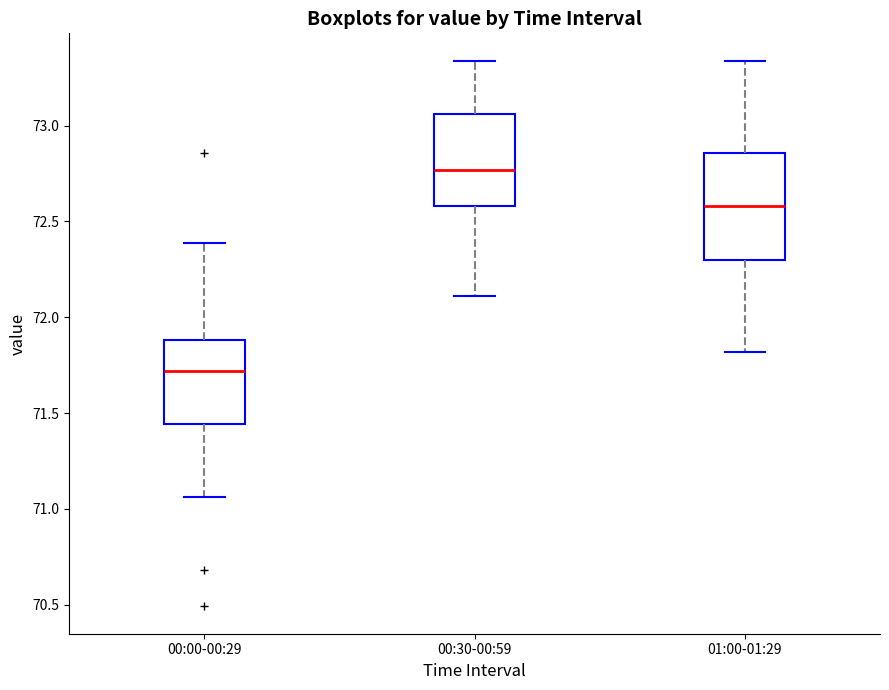

Reading left to right, transcribe this box plot: for each box, give where its median line is, the range the box spans, and where its two whiskers end, as read against the y-axis. The values are not printed on the chart, so give them approximately, as read against the axis.

00:00-00:29: median 71.70, box 71.45 to 71.90, whiskers 71.05 to 72.40
00:30-00:59: median 72.75, box 72.60 to 73.05, whiskers 72.10 to 73.35
01:00-01:29: median 72.60, box 72.30 to 72.85, whiskers 71.80 to 73.35